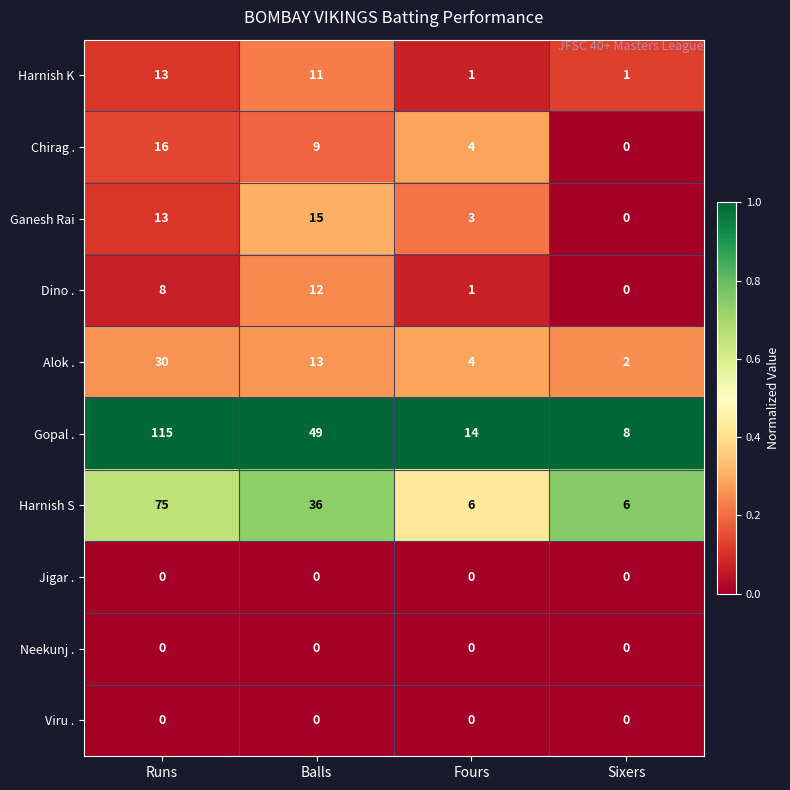

True or false: Harnish K has a value of 17 at Balls.

False